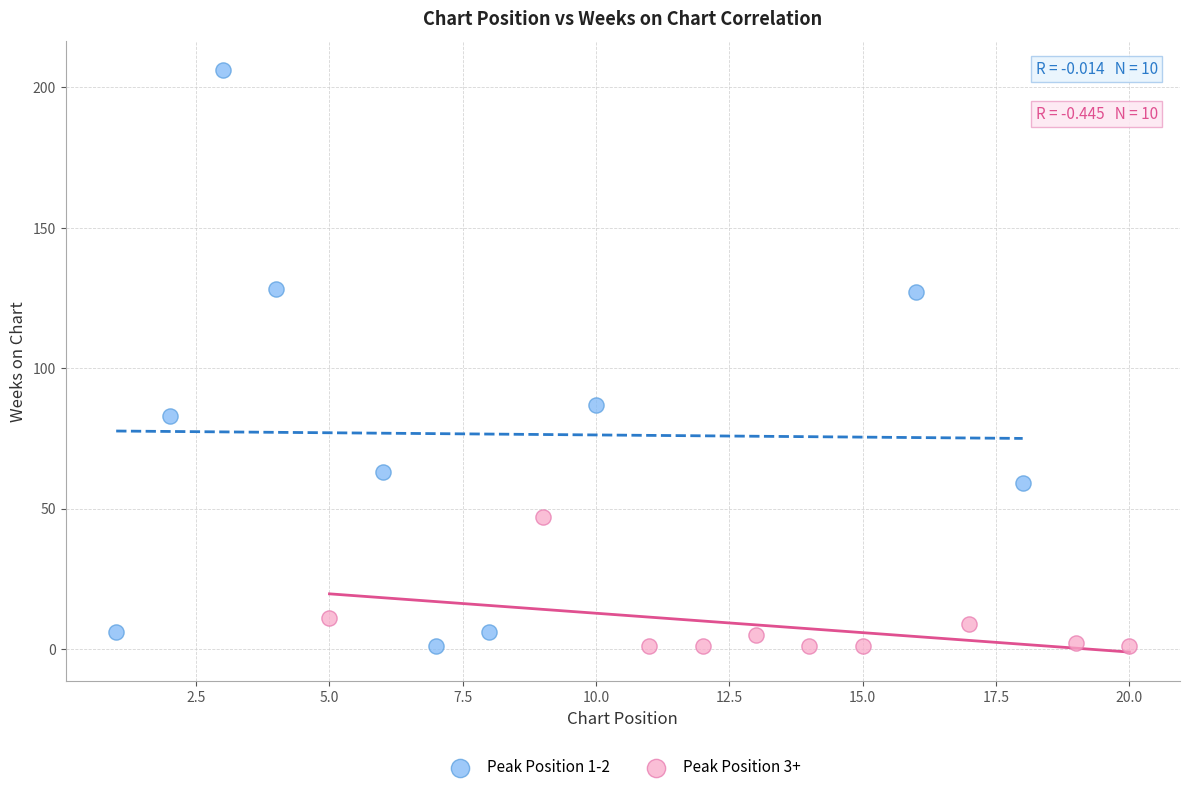

Which series contains the highest Y value?

Peak Position 1-2